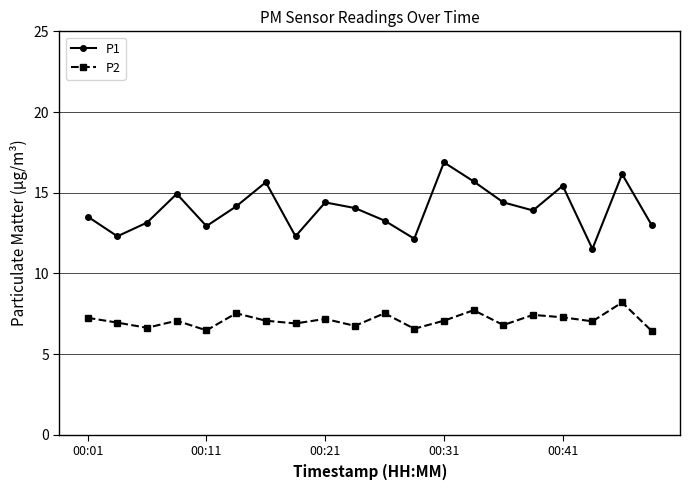

What is the difference between the maximum and minimum values in the P2 series?

1.8